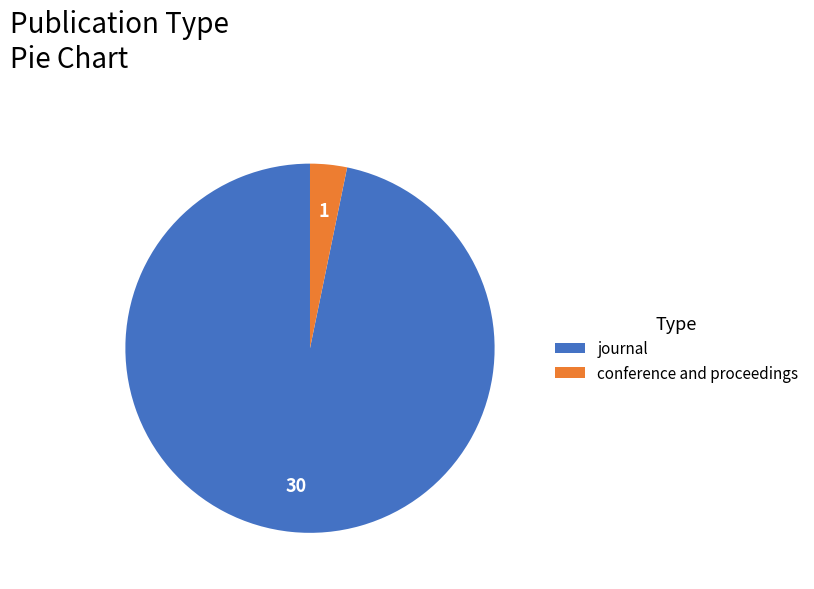

The journal slice represents 97% of the pie. True or false?

True